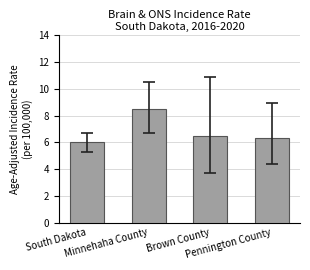

What is the ratio of the value at Brown County to the value at Minnehaha County?

0.8